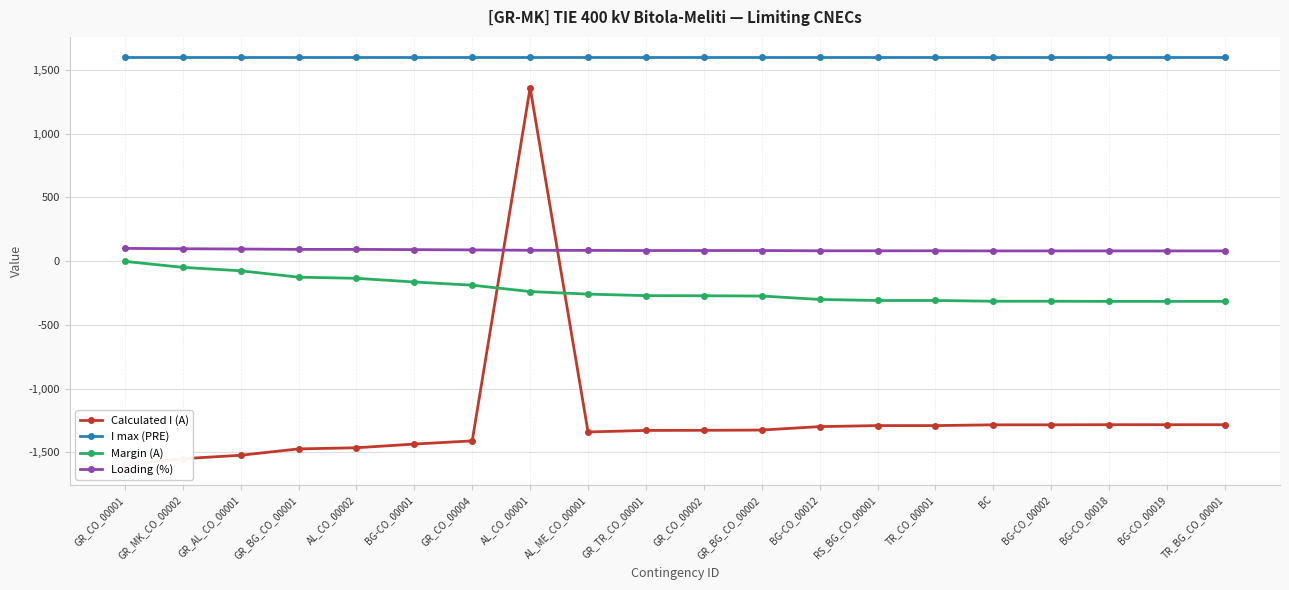

How many interior local peaks does the Calculated I (A) series have?

1